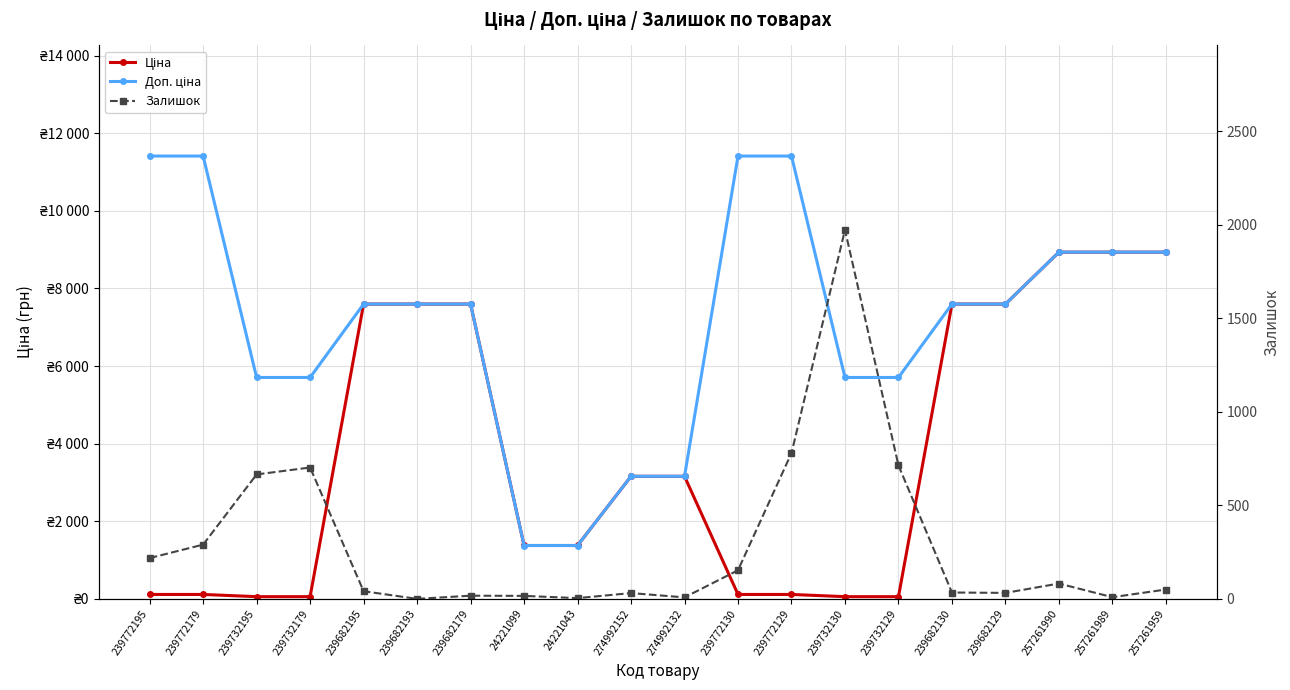

At which category does Залишок reach its first local valley?

239682193